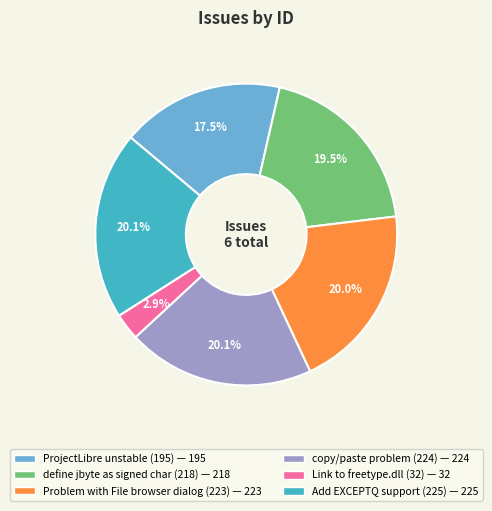

Is there a majority slice in this chart?

No